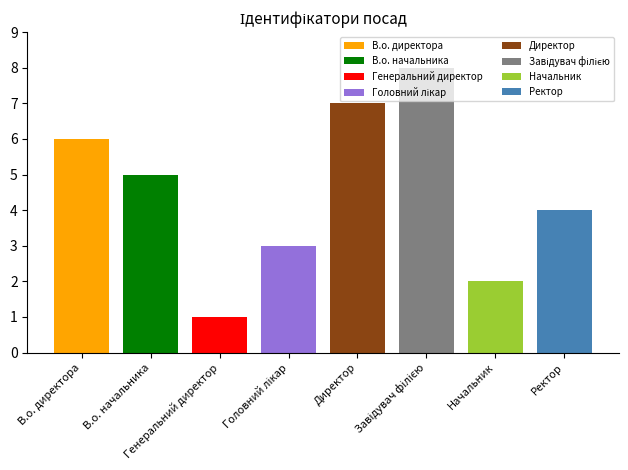

What is the ratio of the value at В.о. директора to the value at Головний лікар?

2.0